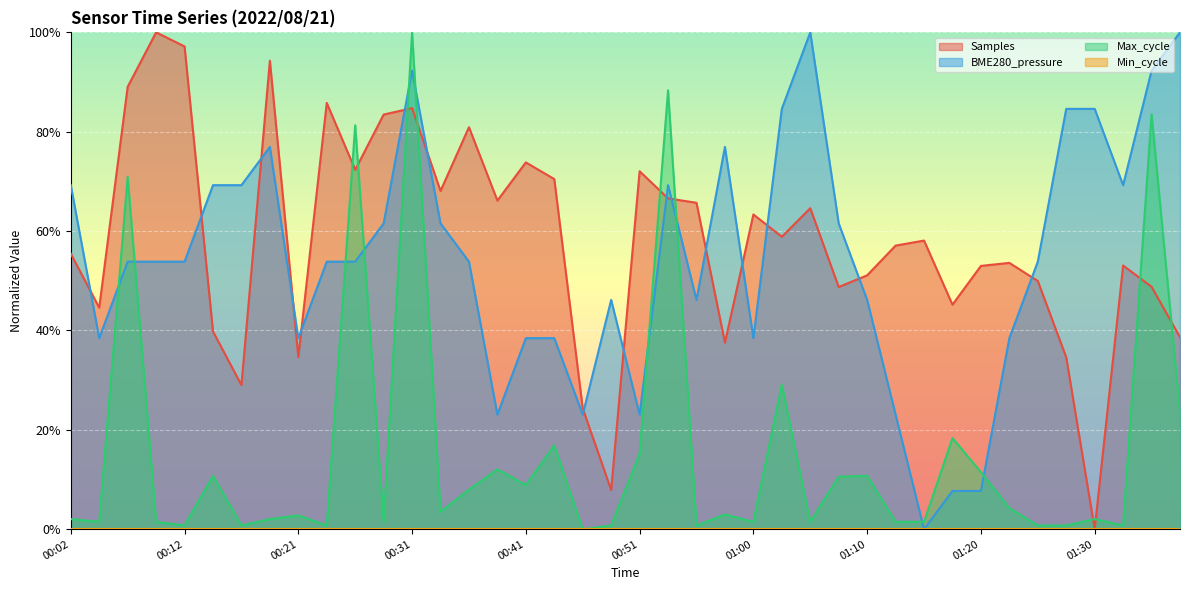

What is the sum of the BME280_pressure values at 00:19 and 01:34?

1.7